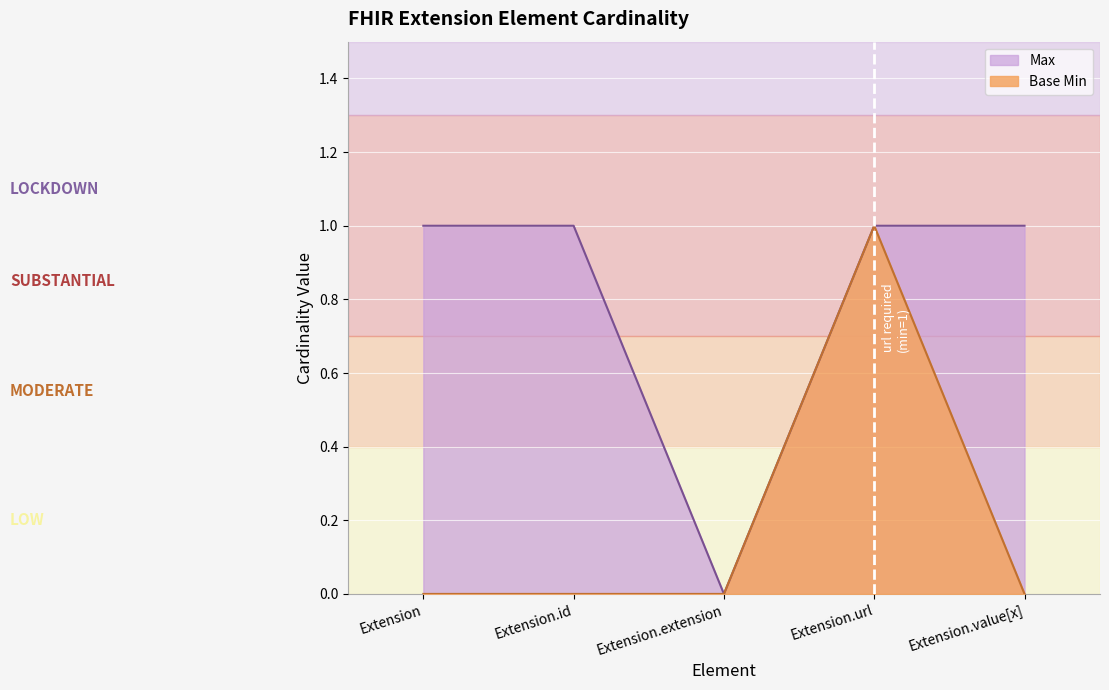

What is the difference between the second highest and minimum values in the Max series?

1